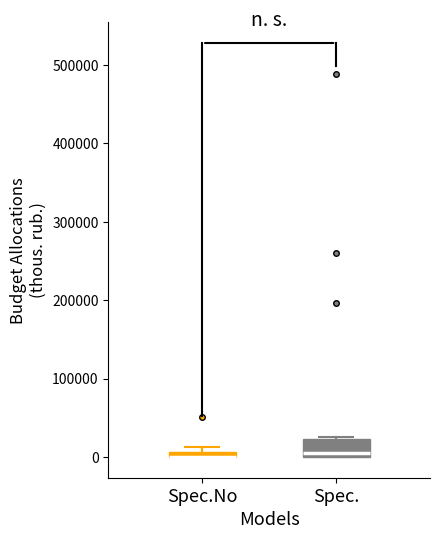

Where is the lower edge of the box for Spec.No on the y-axis? The values are not printed on the chart, so give them approximately, as read against the axis.

0